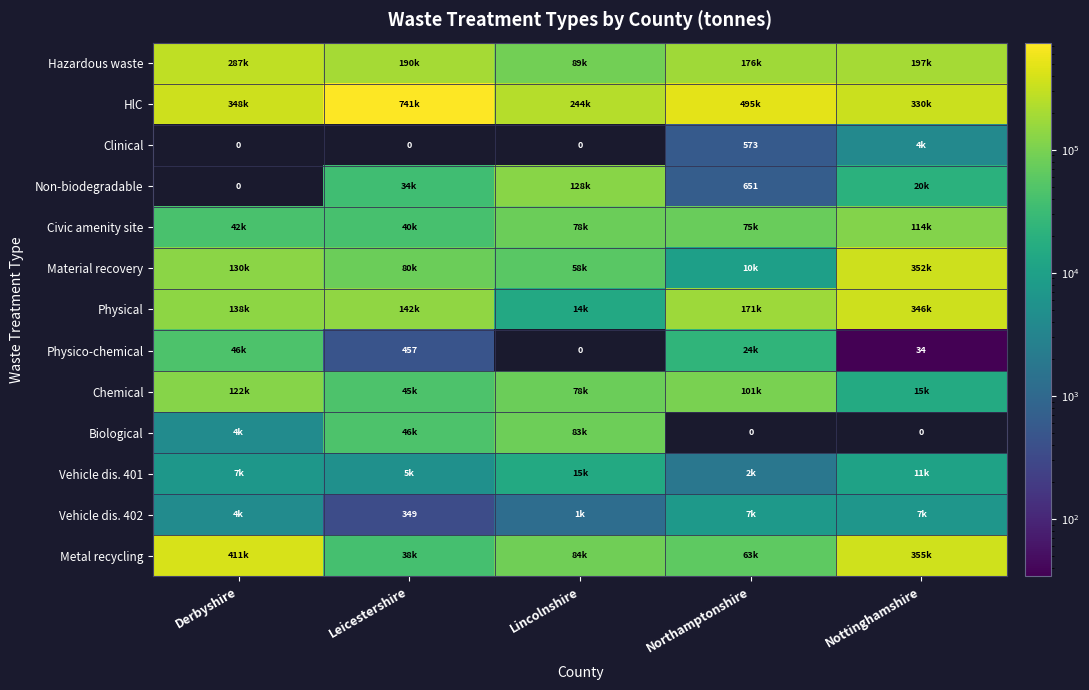

Rank the categories by Material recovery value from highest to lowest.

Nottinghamshire, Derbyshire, Leicestershire, Lincolnshire, Northamptonshire